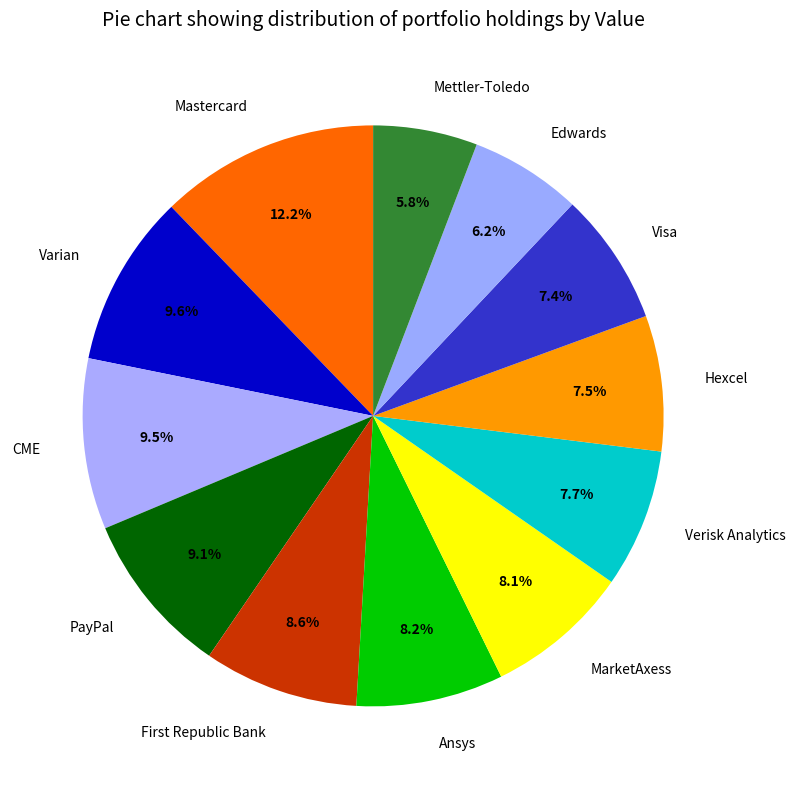

How much of the chart is everything except Mastercard?

87.8%